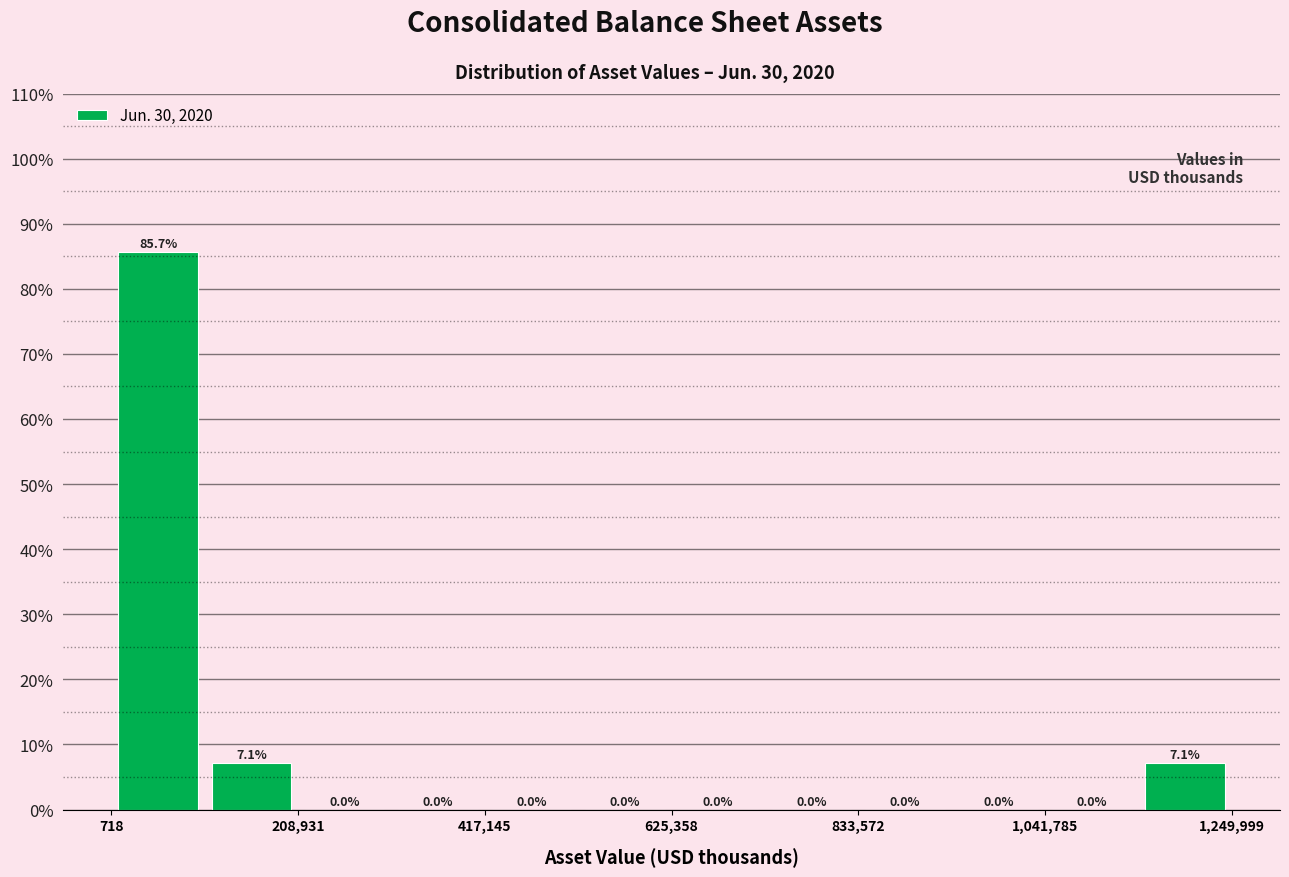

Read against the x-axis, roughly where is the centre of the tallest bar?

50000